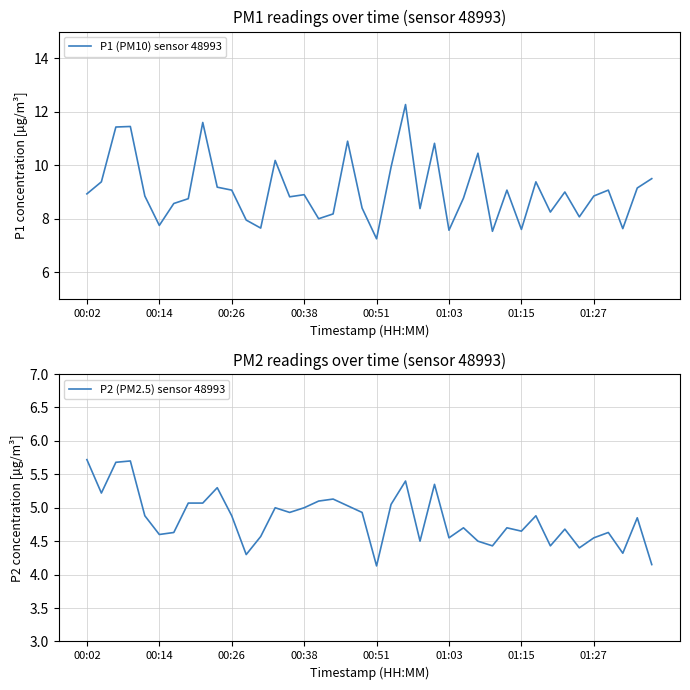

Reading left to right, transcribe all the data shown in this chart.

P1 (PM10) sensor 48993: 8.9	9.4	11.4	11.4	8.8	7.8	8.6	8.8	11.6	9.2	9.1	8.0	7.7	10.2	8.8	8.9	8.0	8.2	10.9	8.4	7.2	9.9	12.3	8.4	10.8	7.6	8.8	10.4	7.5	9.1	7.6	9.4	8.2	9.0	8.1	8.8	9.1	7.6	9.2	9.5
P2 (PM2.5) sensor 48993: 5.7	5.2	5.7	5.7	4.9	4.6	4.6	5.1	5.1	5.3	4.9	4.3	4.6	5.0	4.9	5.0	5.1	5.1	5.0	4.9	4.1	5.0	5.4	4.5	5.3	4.5	4.7	4.5	4.4	4.7	4.7	4.9	4.4	4.7	4.4	4.5	4.6	4.3	4.8	4.2